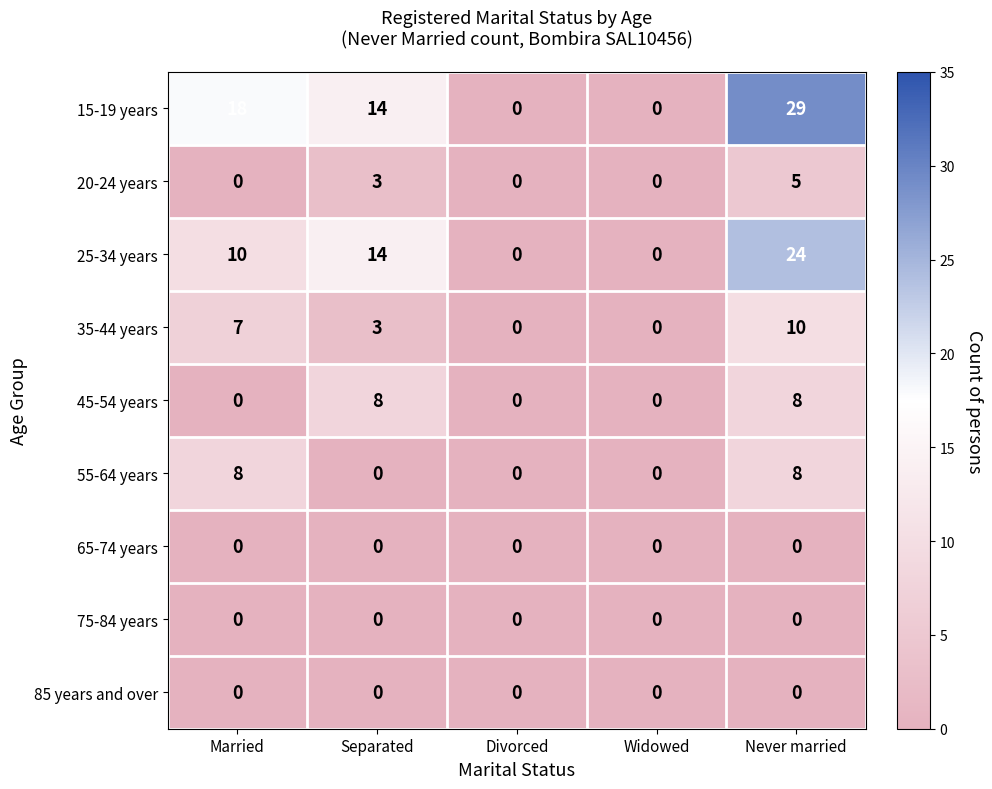

What is the maximum value for 25-34 years?

24